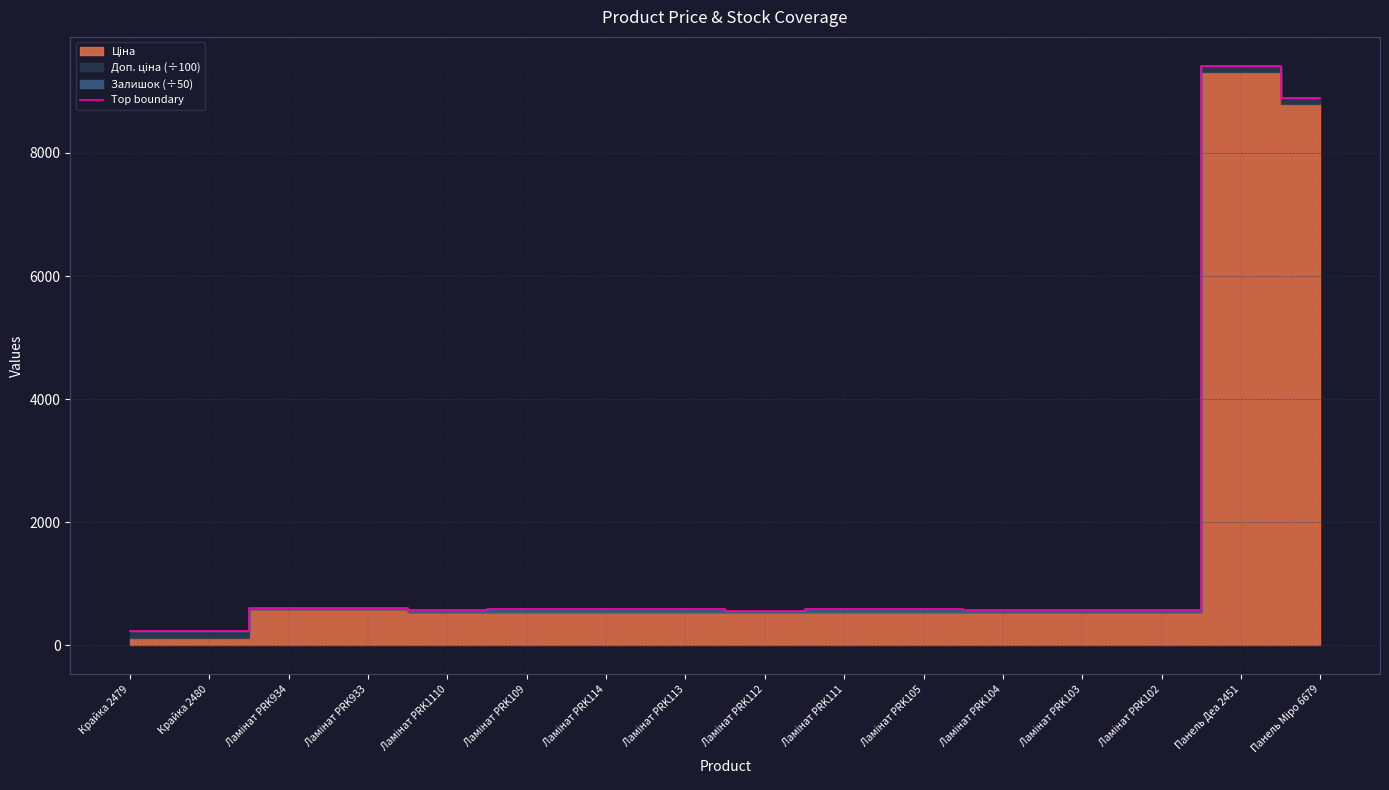

Reading left to right, transcribe all the data shown in this chart.

231.9	232.5	610.5	602.2	579.4	582.8	596.7	587.4	559.8	583.2	584.6	570.0	580.6	579.9	9414.9	8885.8